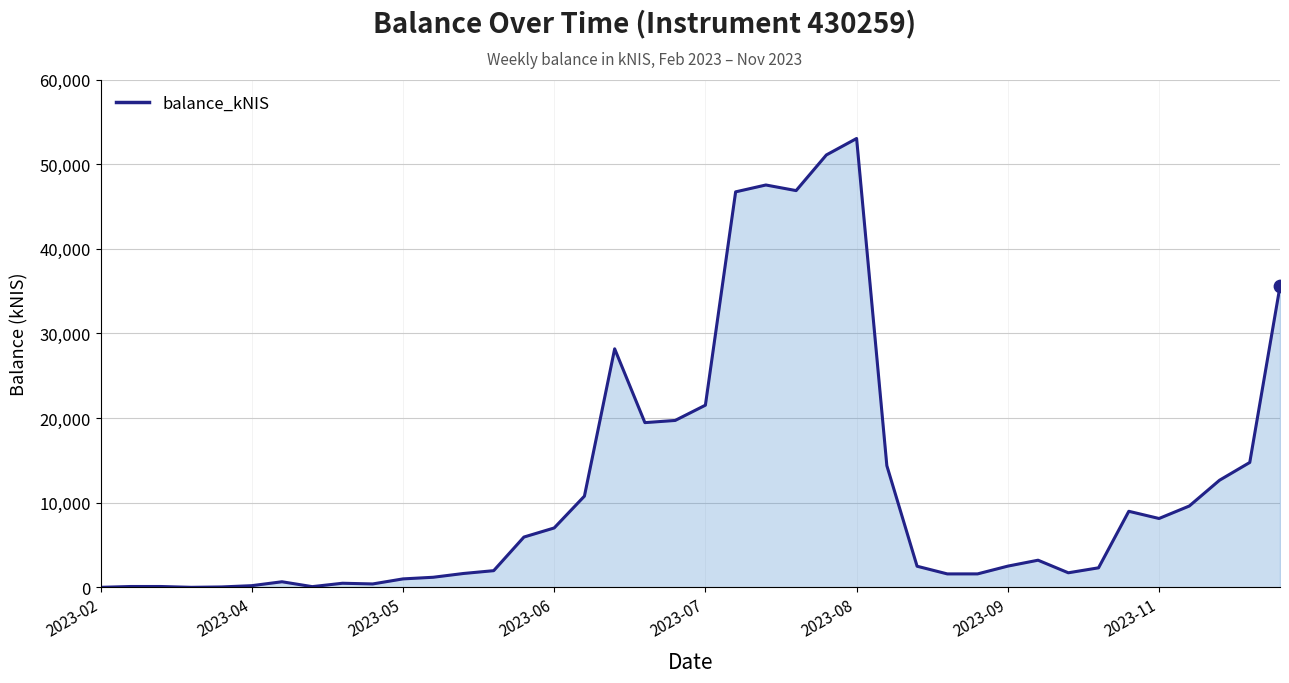

At which category does the chart reach its peak across all series?

2023-08